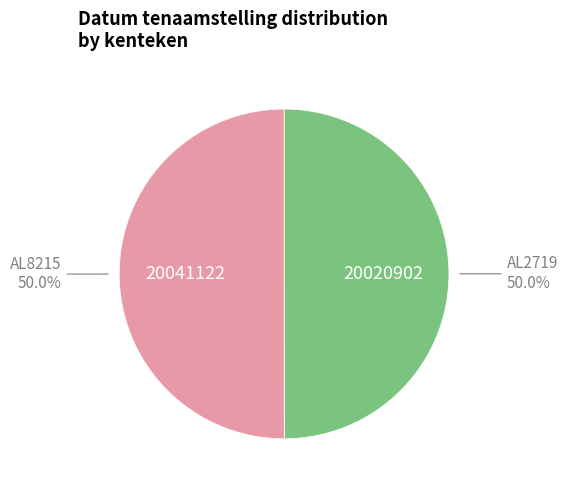

What is the ratio of the value at AL2719 to the value at AL8215?

1.0